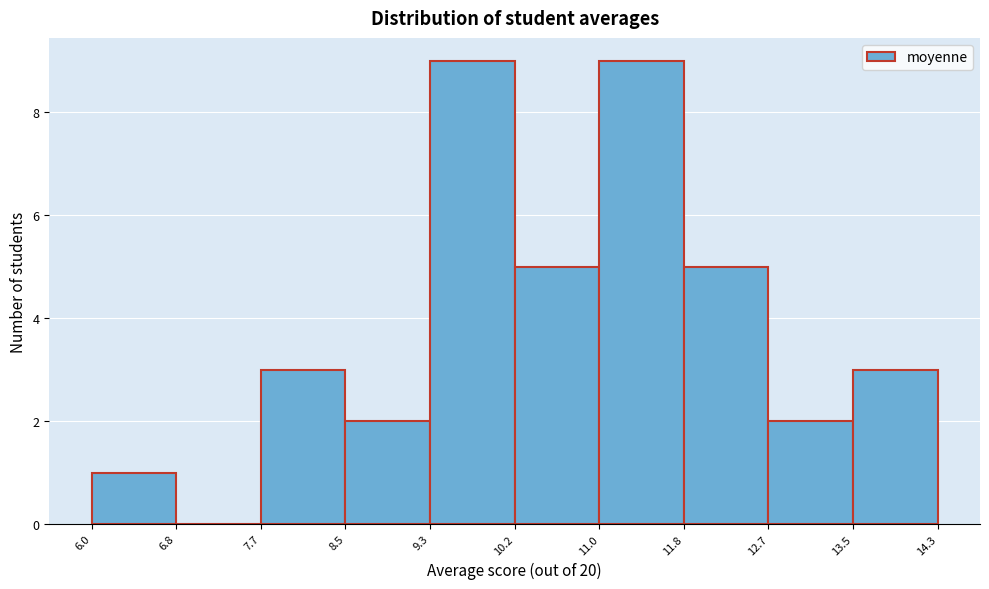

Reading left to right, transcribe this chart: for each bar, give the range it covers on the x-axis and its height. The values are not printed on the chart, so give them approximately, as read against the axis.

6.0 to 6.8: 1
6.8 to 7.7: 0
7.7 to 8.5: 3
8.5 to 9.3: 2
9.3 to 10.2: 9
10.2 to 11.0: 5
11.0 to 11.8: 9
11.8 to 12.7: 5
12.7 to 13.5: 2
13.5 to 14.3: 3